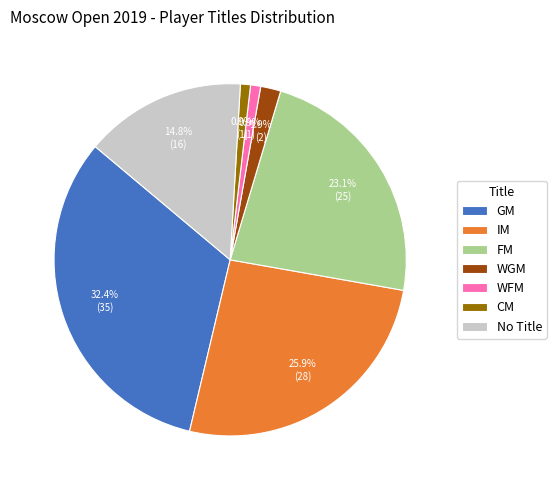

Is there any slice that represents more than half of the pie?

No